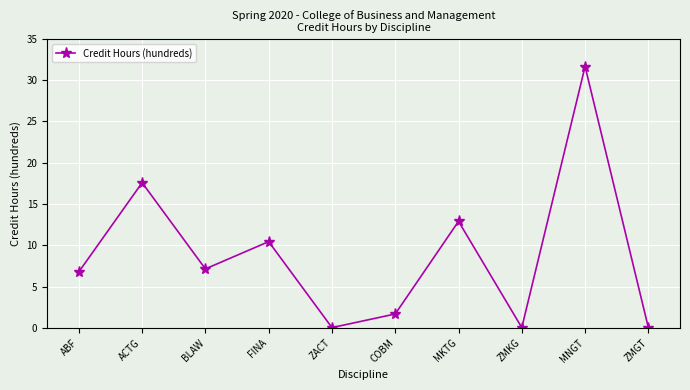

The chart shows a value of 12.9 at MKTG. True or false?

True